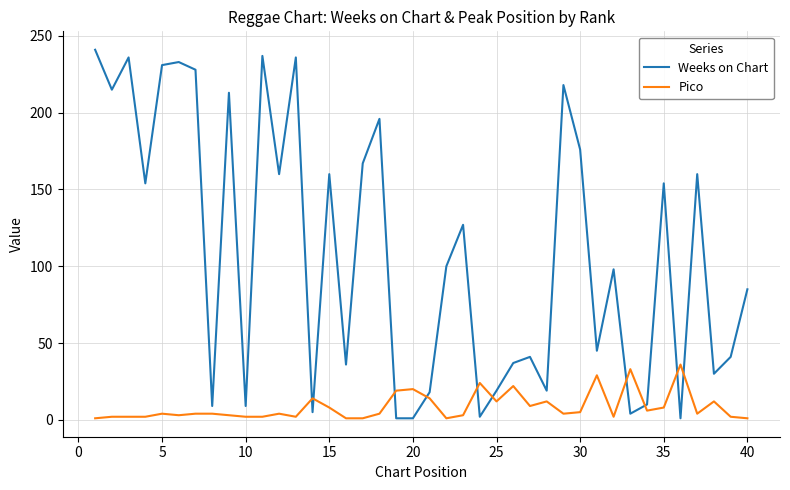

What is the difference between the maximum and minimum values in the Pico series?

35